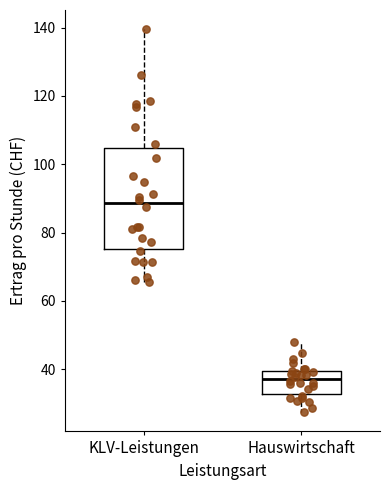

Which box's median line is the highest?

KLV-Leistungen